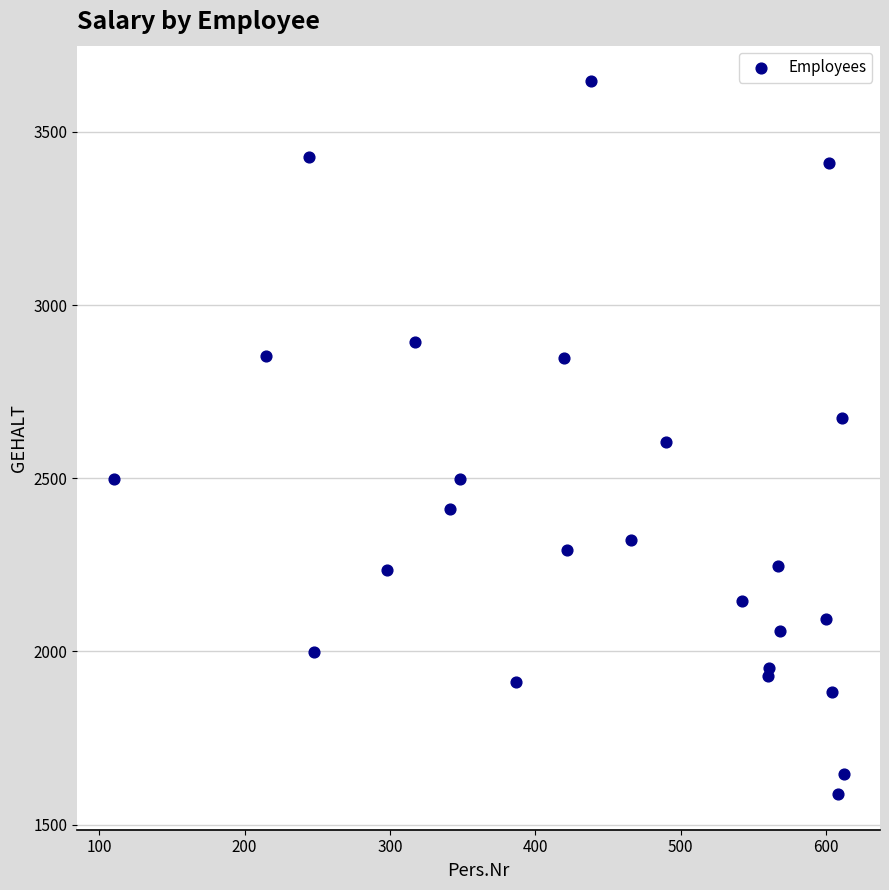

What is the range of Y values (max minus min)?

2058